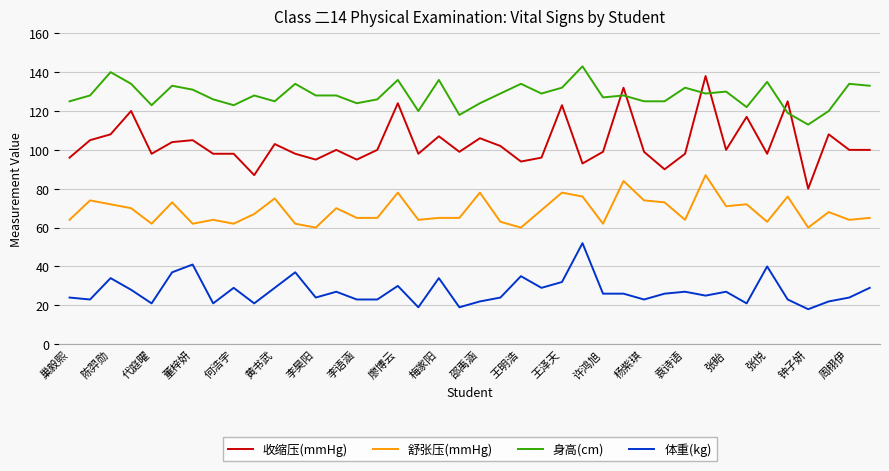

Which series has the largest total across all categories?

身高(cm)